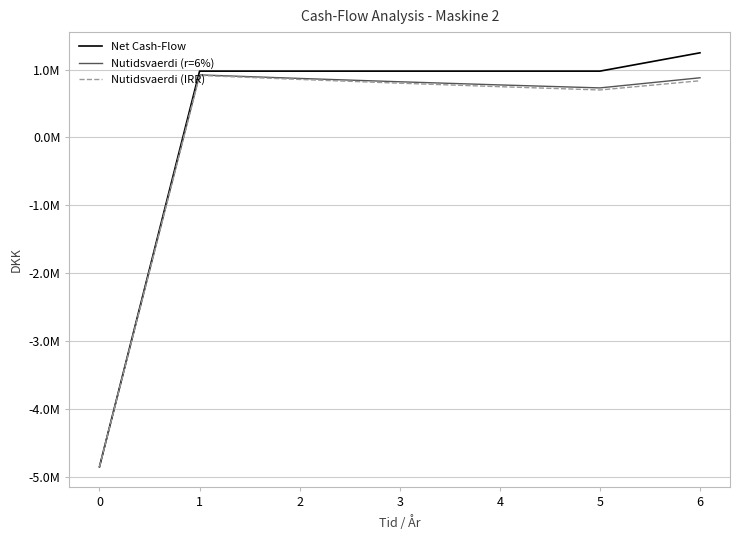

Does the chart have visible grid lines?

Yes